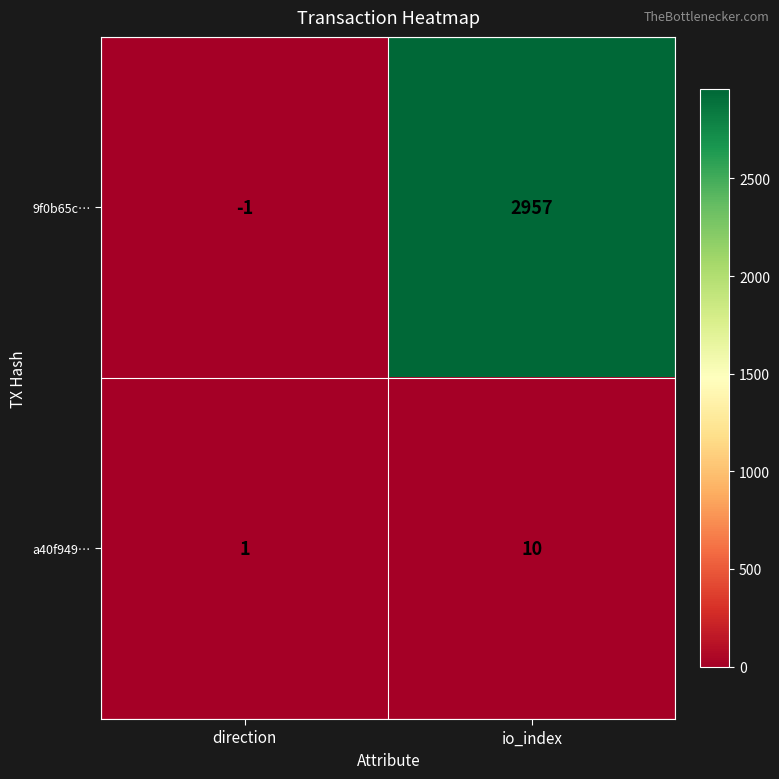

Where is a40f949… nearest to the value 5?

direction